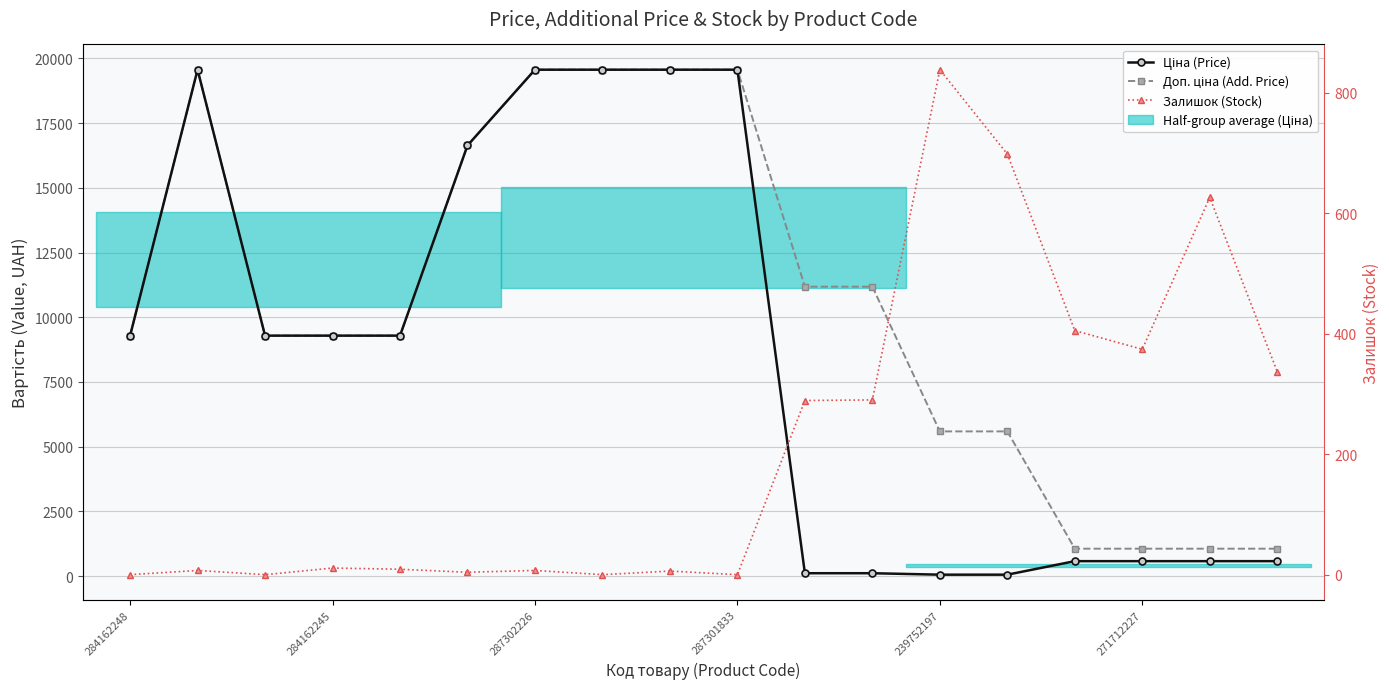

What are all the series names shown in the legend?

Ціна (Price), Доп. ціна (Add. Price), Залишок (Stock)